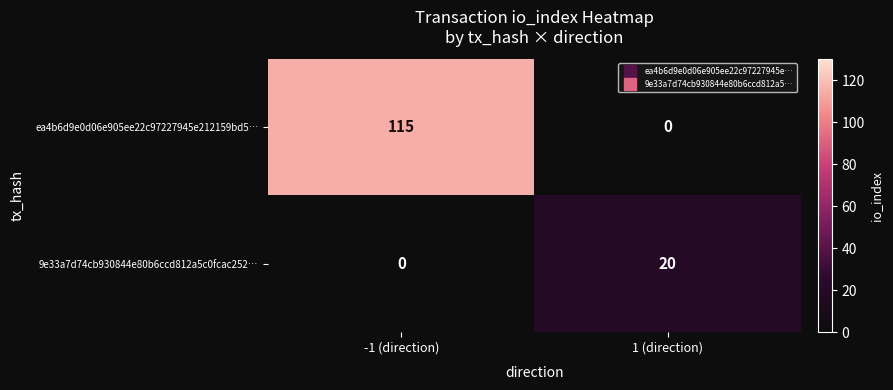

The ea4b6d9e0d06e905ee22c97227945e212159bd5… series shows 50 at -1 (direction). True or false?

False